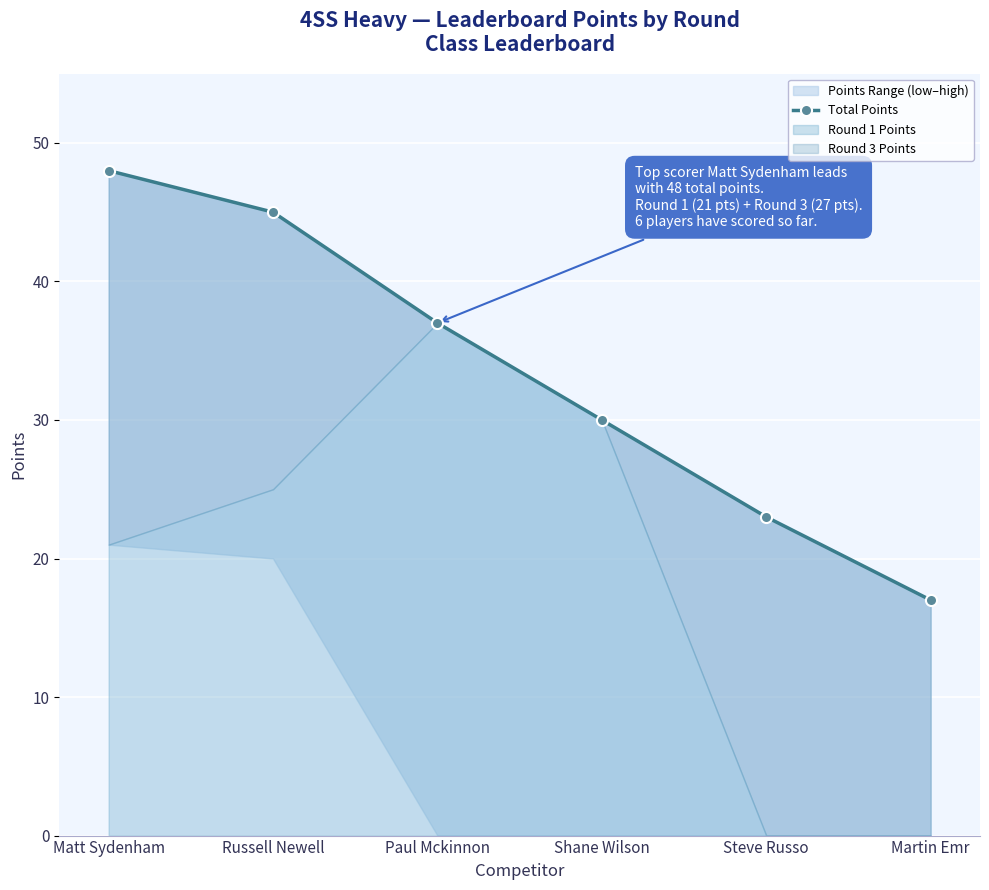

List the labels in order of value, largest first.

Matt Sydenham, Russell Newell, Paul Mckinnon, Shane Wilson, Steve Russo, Martin Emr